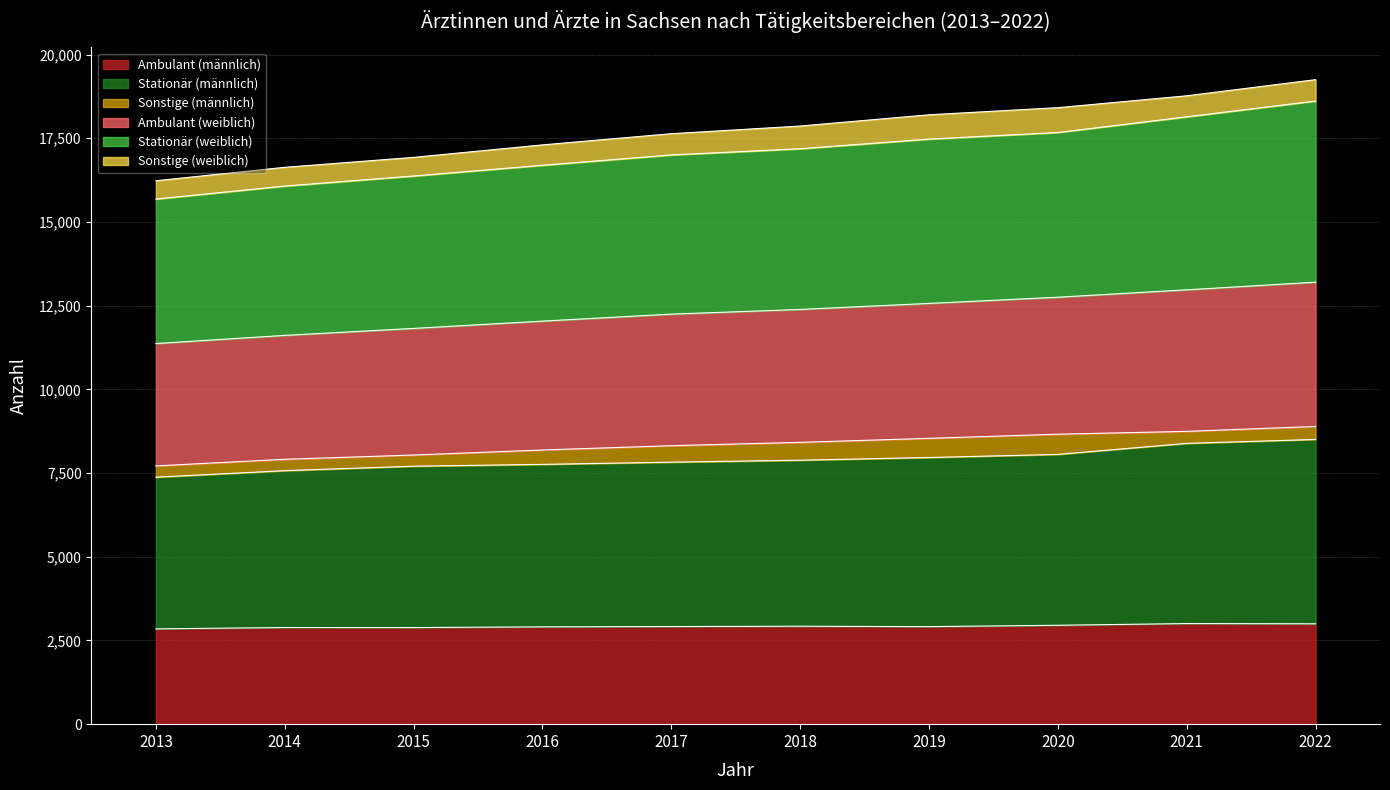

True or false: Ambulant (weiblich) and Ambulant (männlich) cross at least once.

False